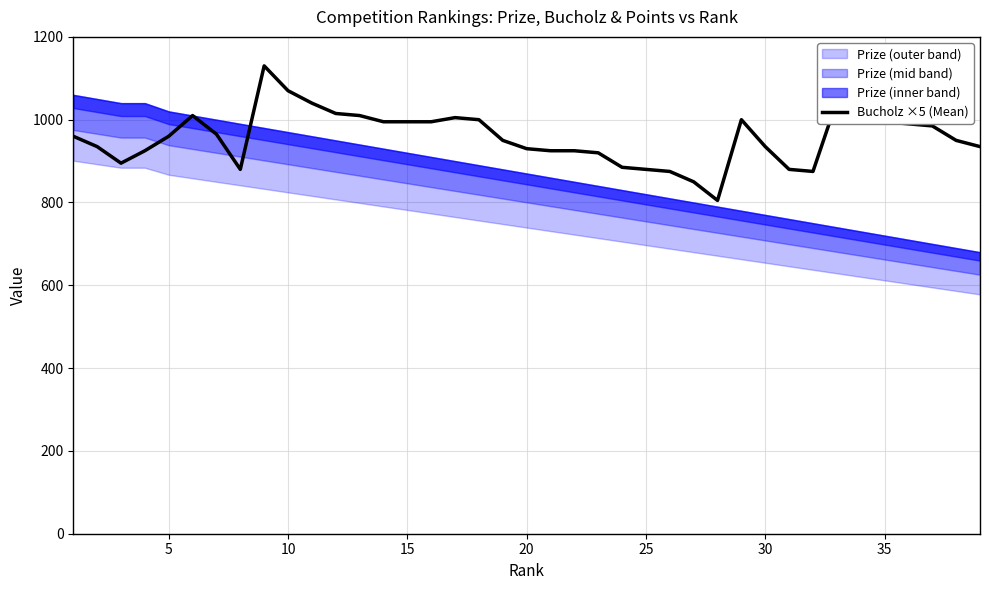

What is the difference between the maximum and minimum values?

325